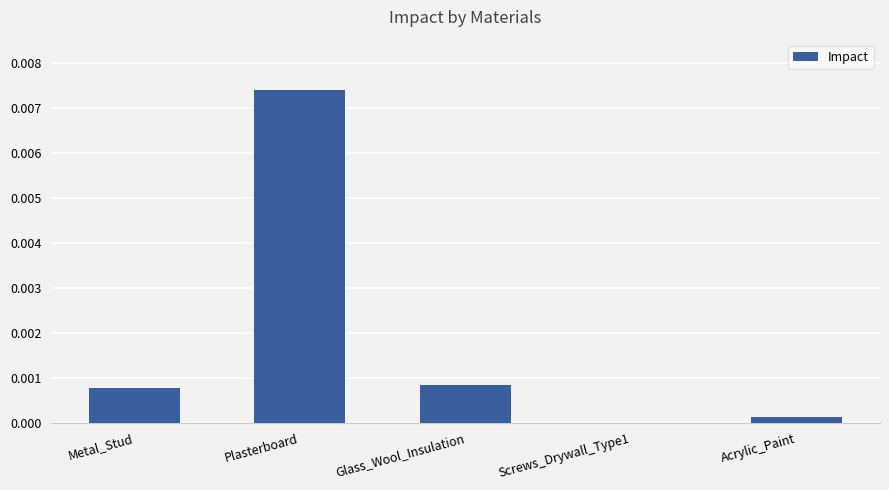

The value at Screws_Drywall_Type1 is 0.0. True or false?

True